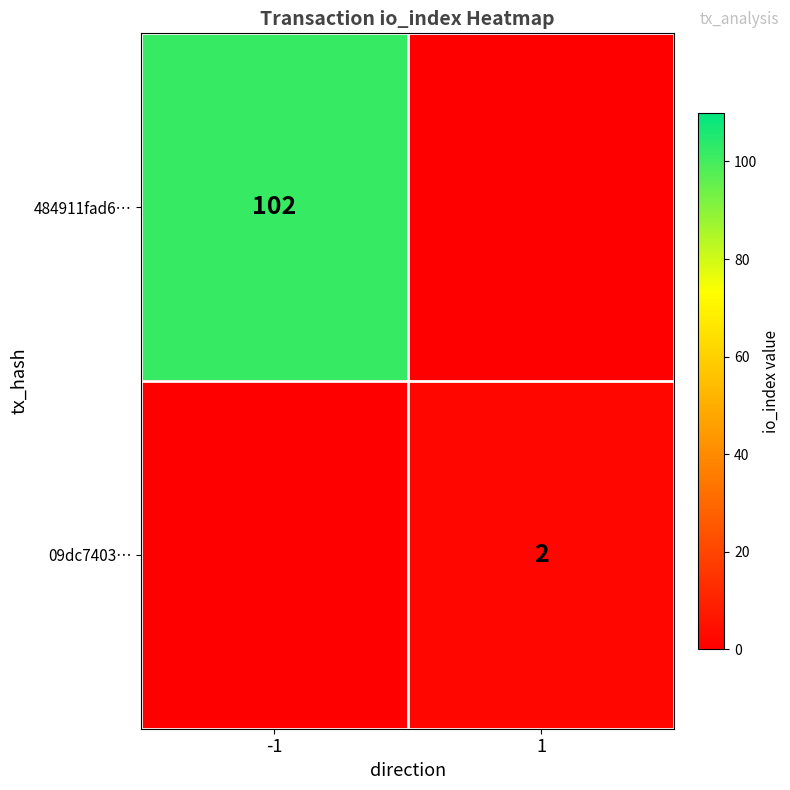

The 09dc7403… series shows 2 at 1. True or false?

True